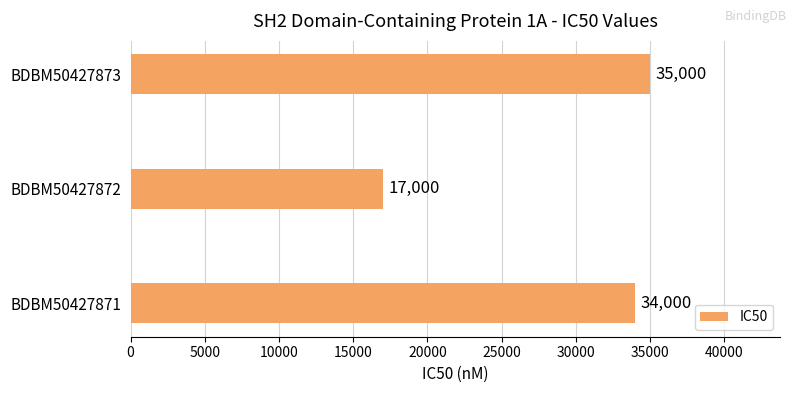

The value at BDBM50427871 is 34000. True or false?

True